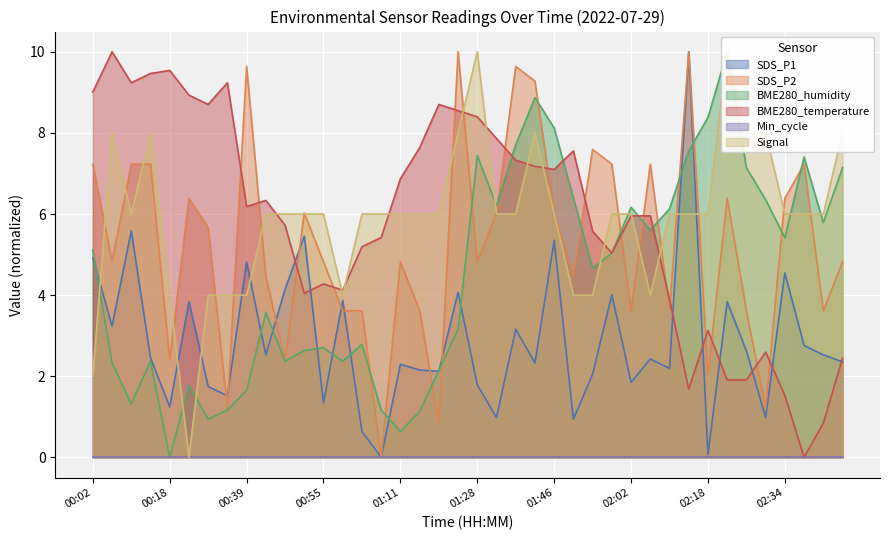

Is it true that SDS_P2 equals 4.8 at 01:28?

True